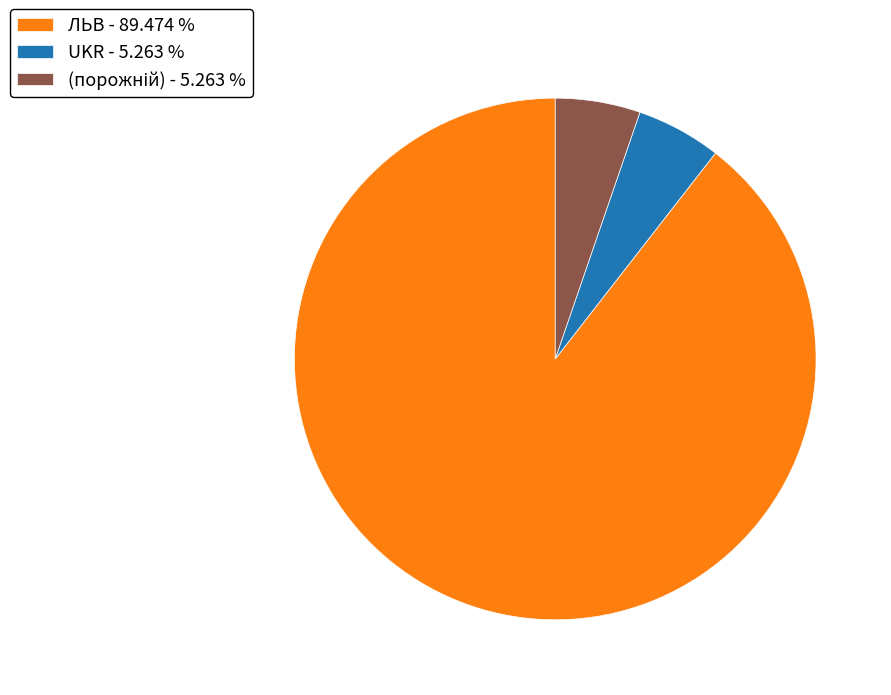

Which slice is the largest?

ЛЬВ - 89.474 %